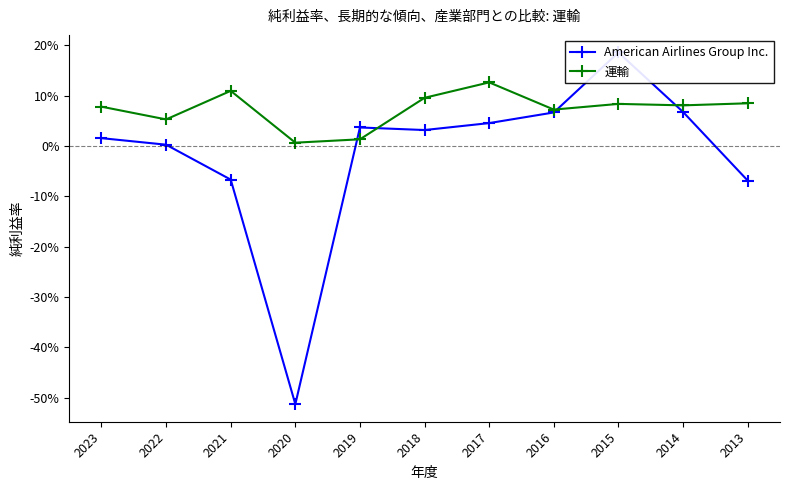

How many values in the American Airlines Group Inc. series are below 0?

3